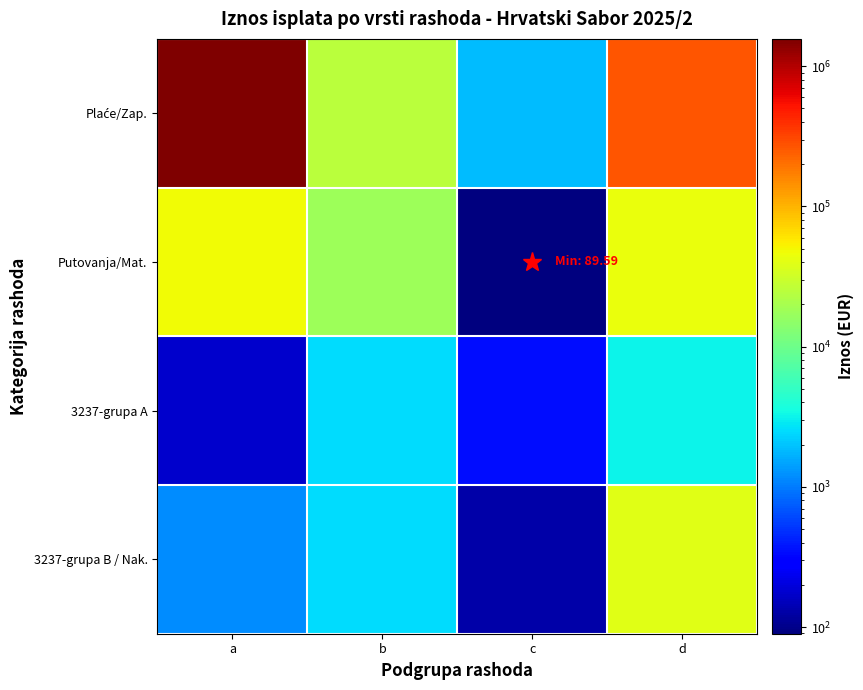

What is the smallest value displayed?

89.6